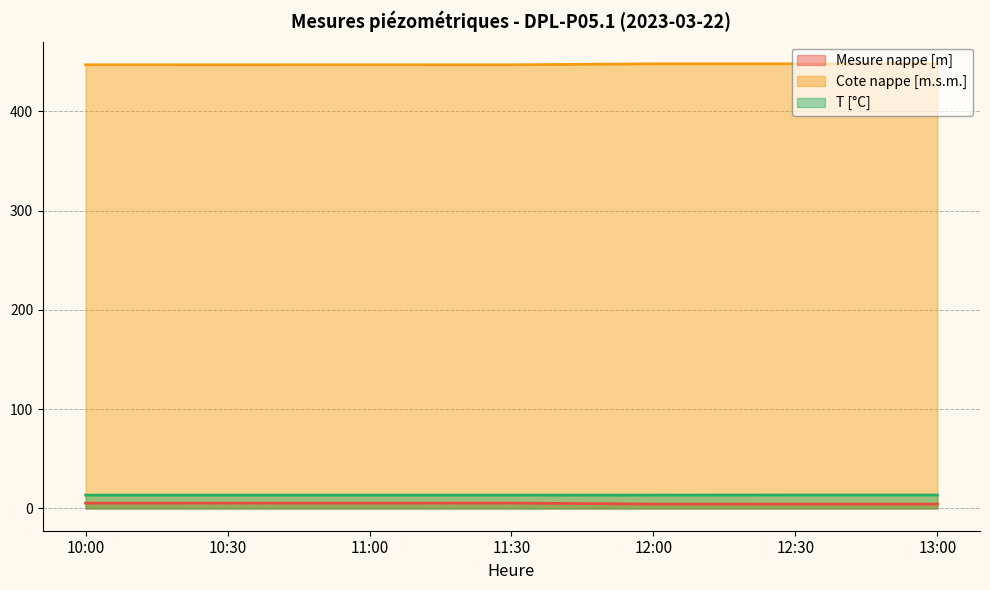

Does the chart display data point markers on the line(s)?

No